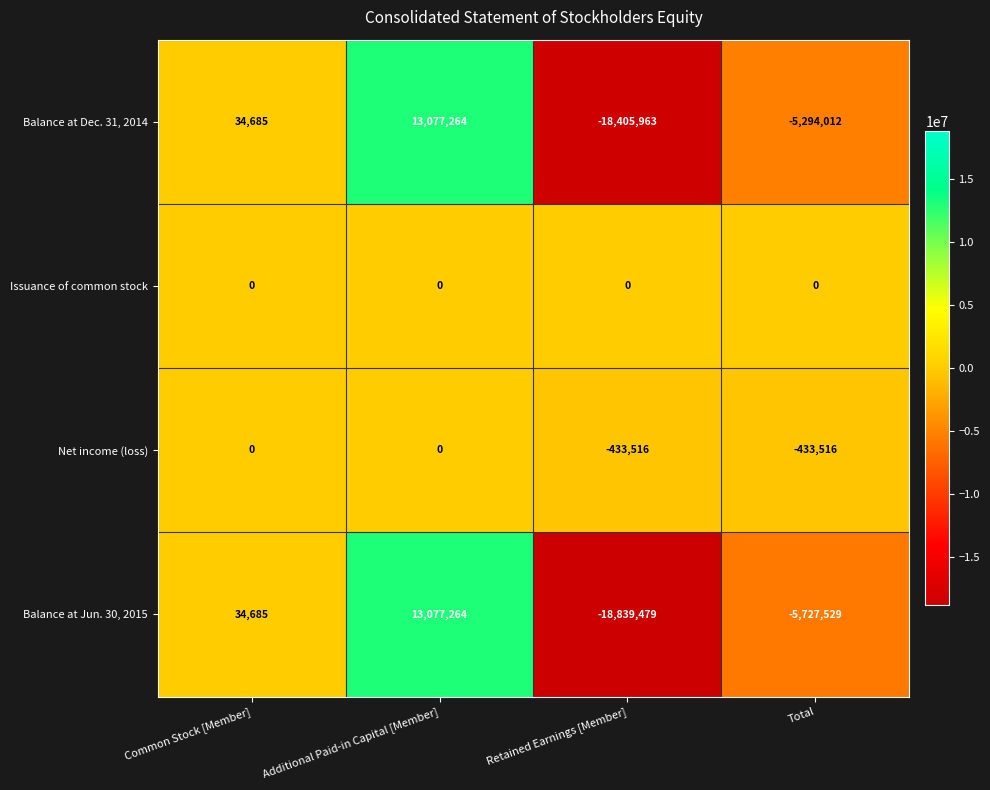

Which series has the widest spread of values?

Balance at Jun. 30, 2015